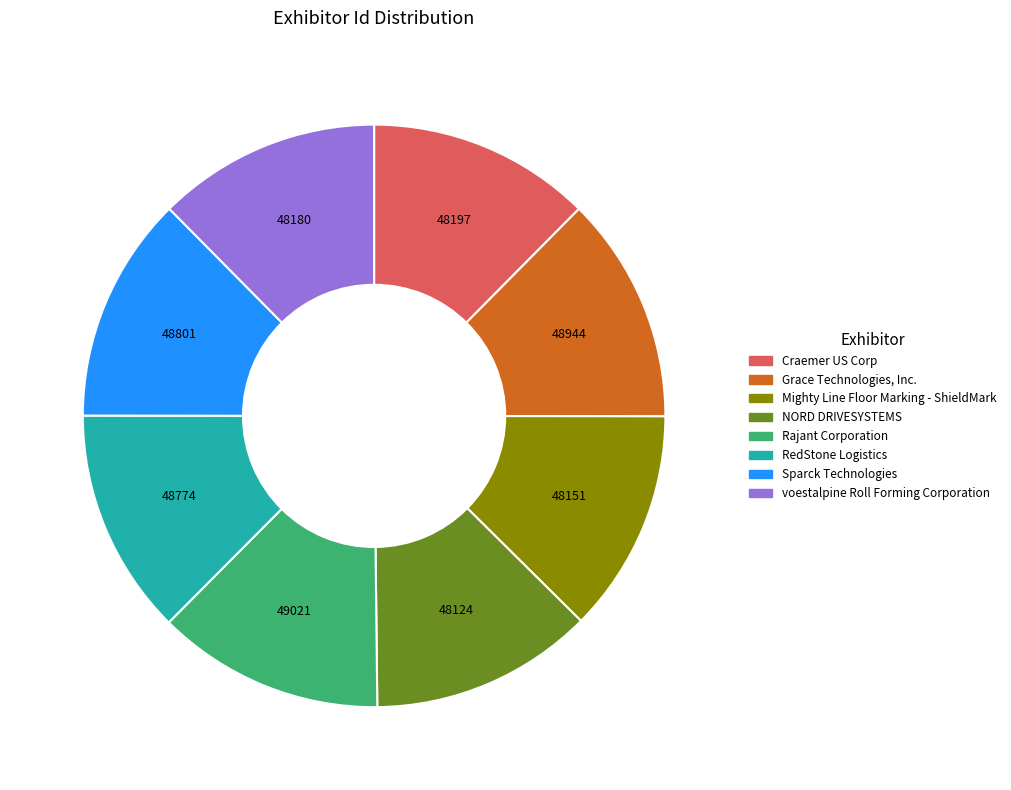

Count the number of slices in the pie.

8